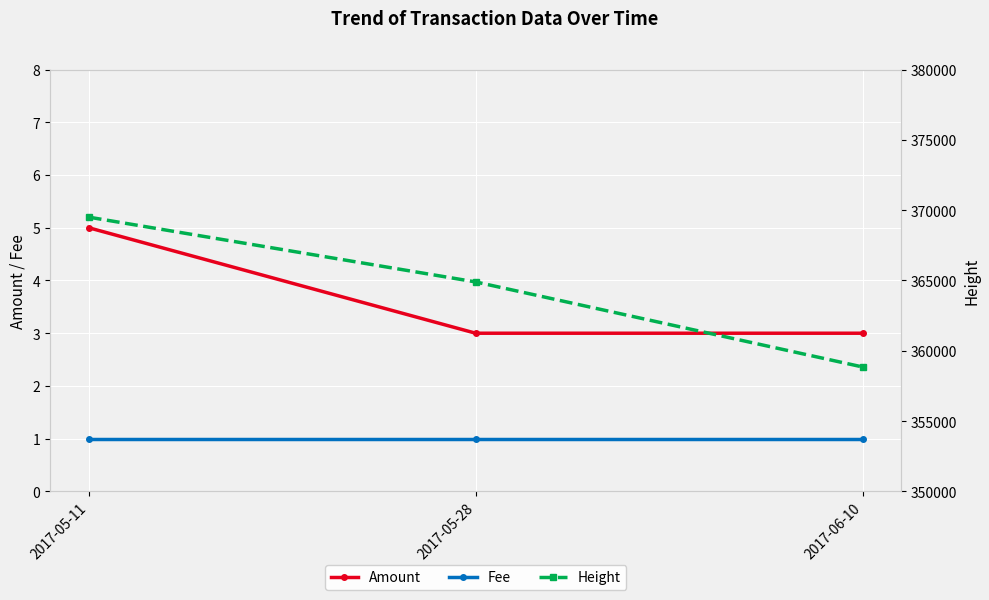

At how many categories does at least one series exceed 101029?

3